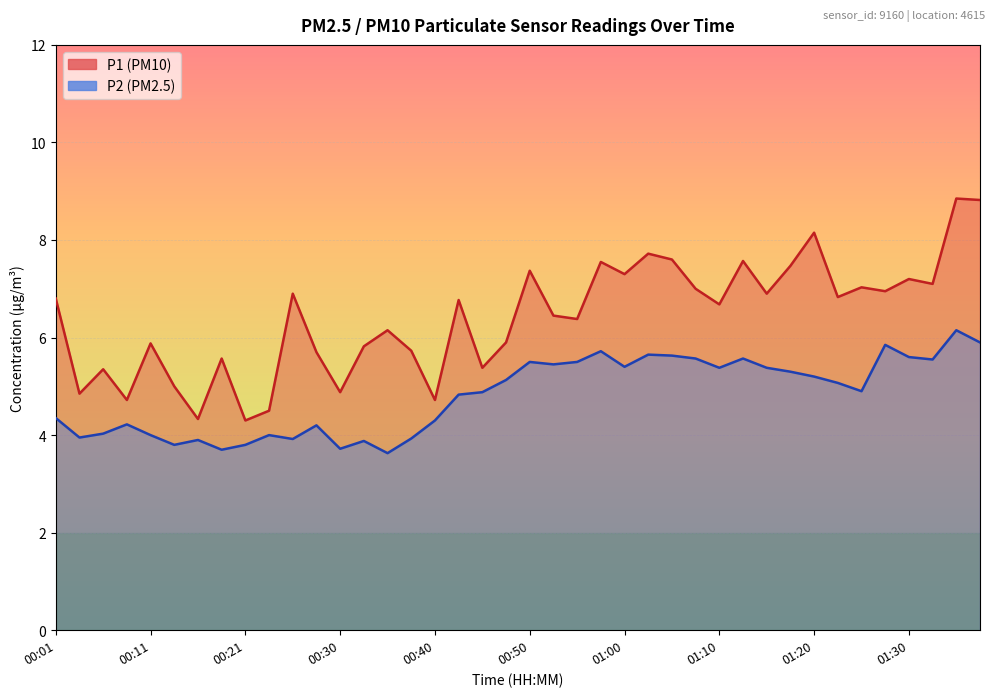

True or false: P2 has more than 0 points higher than both neighbors.

True